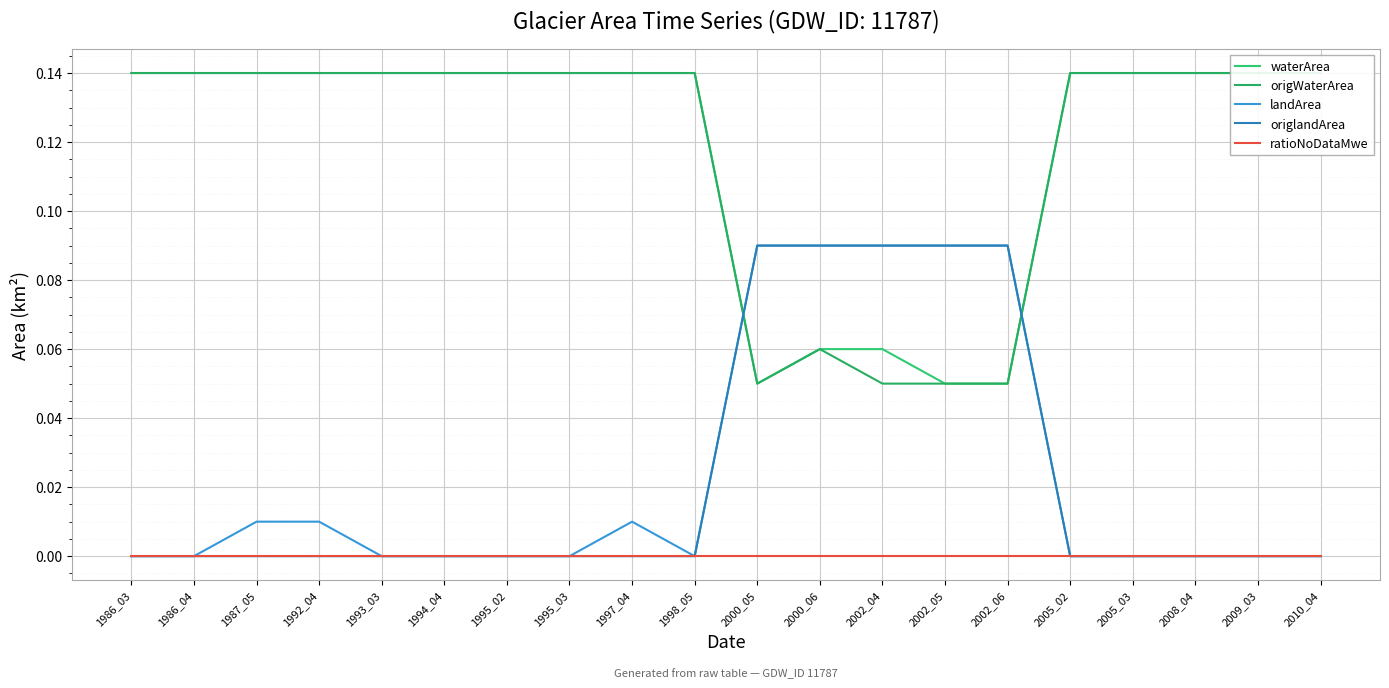

Reading left to right, list all the values displayed in this chart.

waterArea: 0.1	0.1	0.1	0.1	0.1	0.1	0.1	0.1	0.1	0.1	0.1	0.1	0.1	0.1	0.1	0.1	0.1	0.1	0.1	0.1
origWaterArea: 0.1	0.1	0.1	0.1	0.1	0.1	0.1	0.1	0.1	0.1	0.1	0.1	0.1	0.1	0.1	0.1	0.1	0.1	0.1	0.1
landArea: 0.0	0.0	0.0	0.0	0.0	0.0	0.0	0.0	0.0	0.0	0.1	0.1	0.1	0.1	0.1	0.0	0.0	0.0	0.0	0.0
origlandArea: 0.0	0.0	0.0	0.0	0.0	0.0	0.0	0.0	0.0	0.0	0.1	0.1	0.1	0.1	0.1	0.0	0.0	0.0	0.0	0.0
ratioNoDataMwe: 0.0	0.0	0.0	0.0	0.0	0.0	0.0	0.0	0.0	0.0	0.0	0.0	0.0	0.0	0.0	0.0	0.0	0.0	0.0	0.0